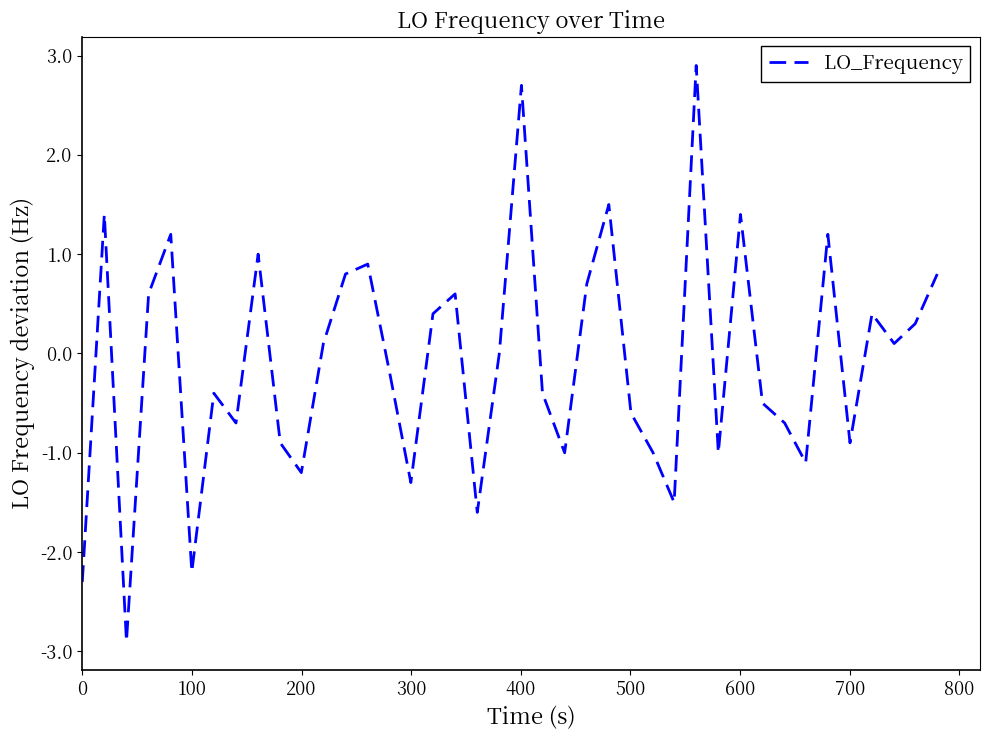

How many lines are shown in the chart?

1